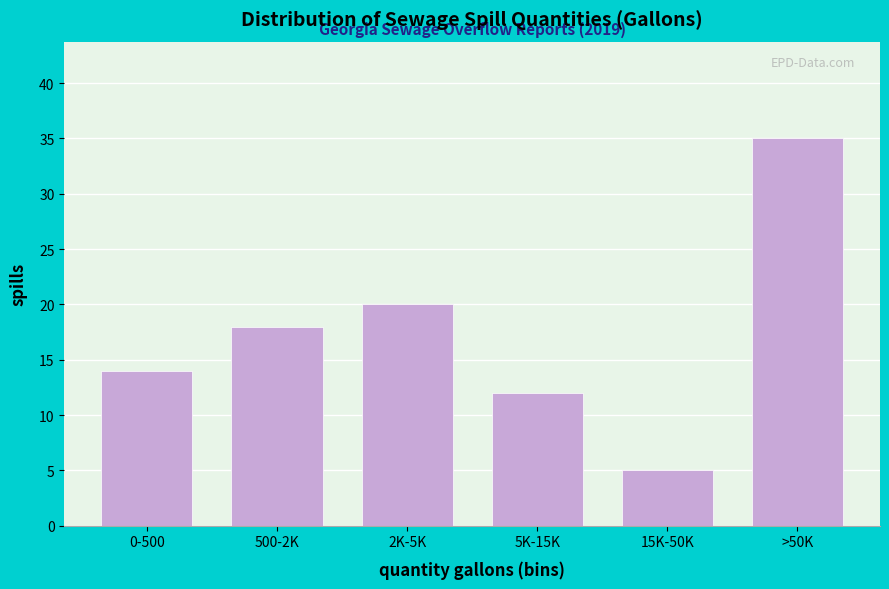

Reading left to right, extract all data points from this chart.

14	18	20	12	5	35